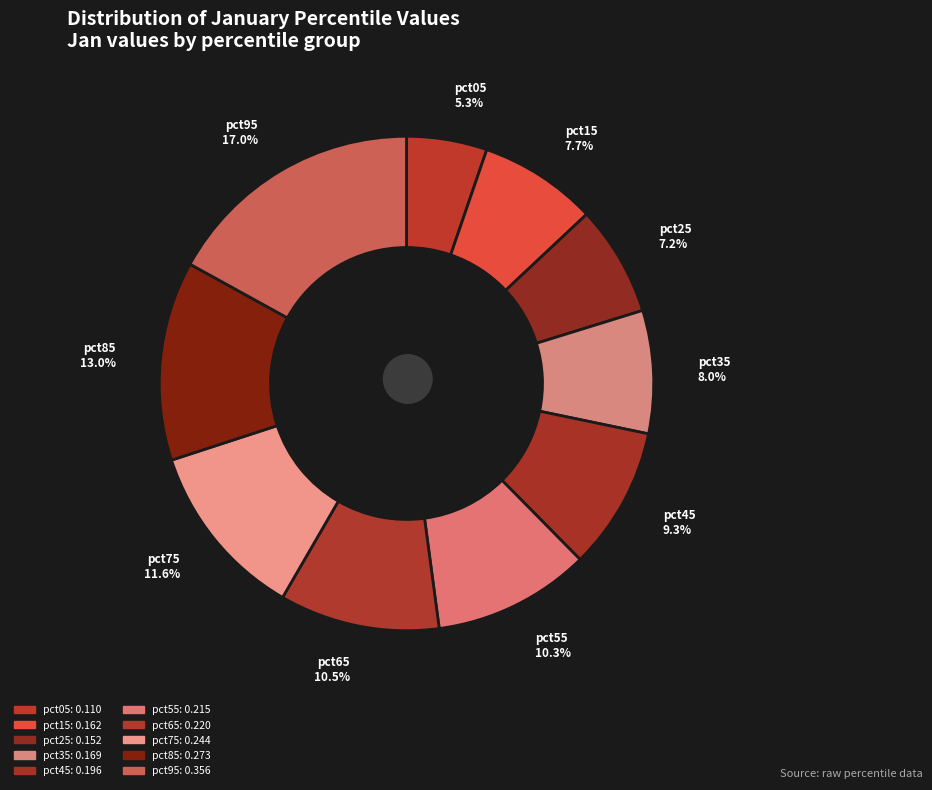

Is it true that pct05 is 5% of the pie?

True